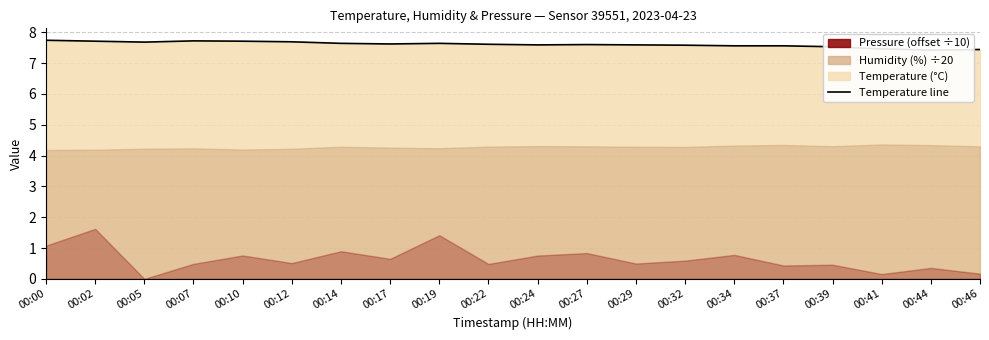

What is the ratio of the value at 00:32 to the value at 00:12?

1.0